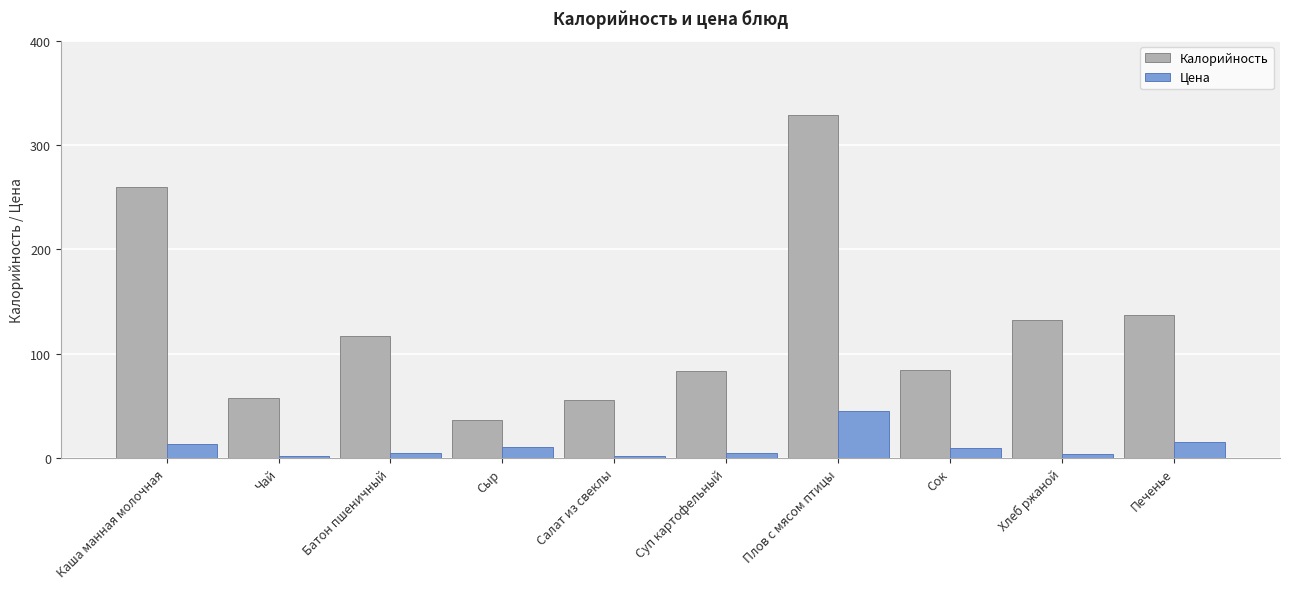

What is the lowest value of the Калорийность series?

36.0